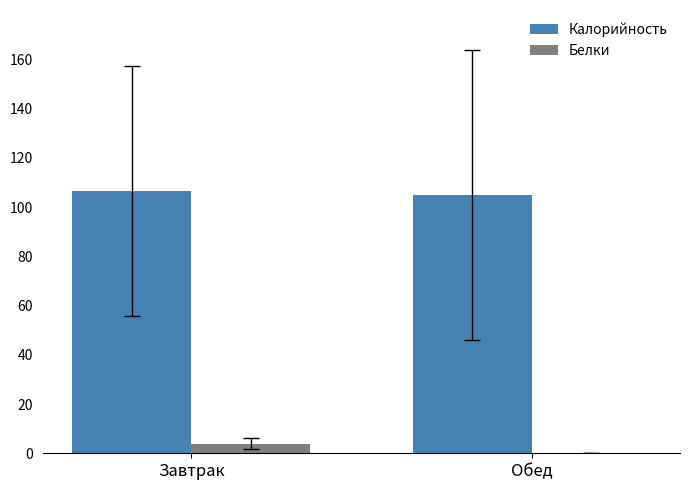

At which label does Калорийность first exceed 106?

Завтрак